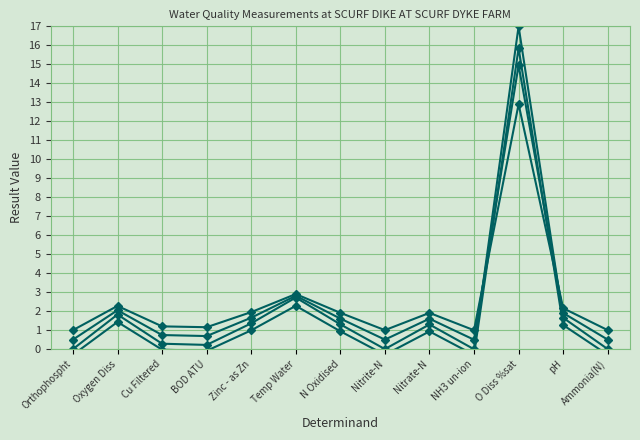

Rank the categories by Trend C value from lowest to highest.

NH3 un-ion, Orthophospht, Nitrite-N, Ammonia(N), BOD ATU, Cu Filtered, Nitrate-N, N Oxidised, Zinc - as Zn, pH, Oxygen Diss, Temp Water, O Diss %sat